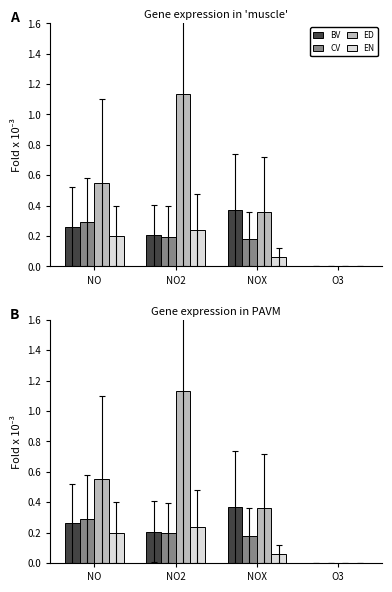

Rank the categories by ED value from highest to lowest.

NO2, NO, NOX, O3